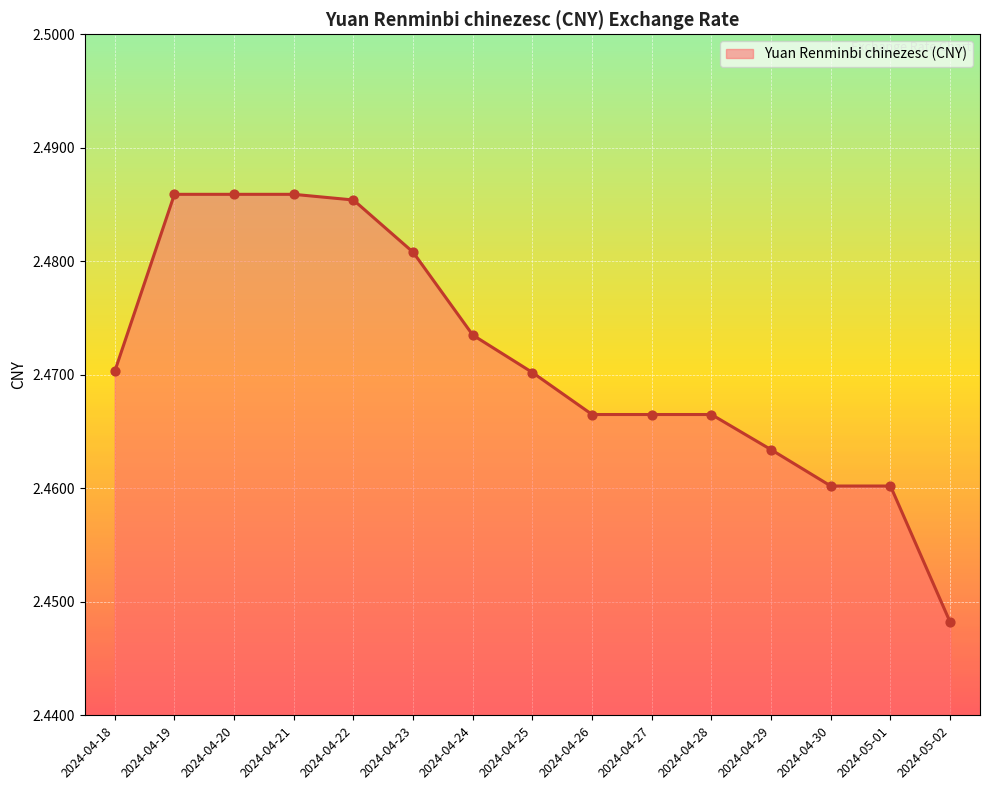

Approximately how many times larger is the value at 2024-04-28 compared to 2024-05-02?

1.0